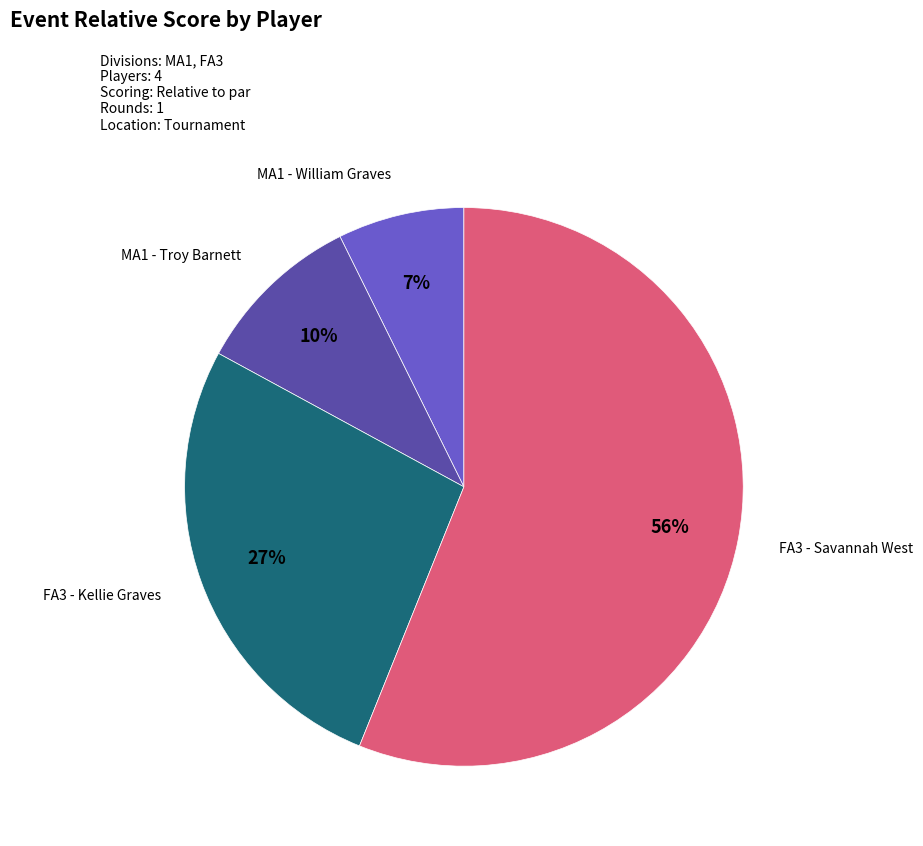

Is there any slice that represents more than half of the pie?

Yes